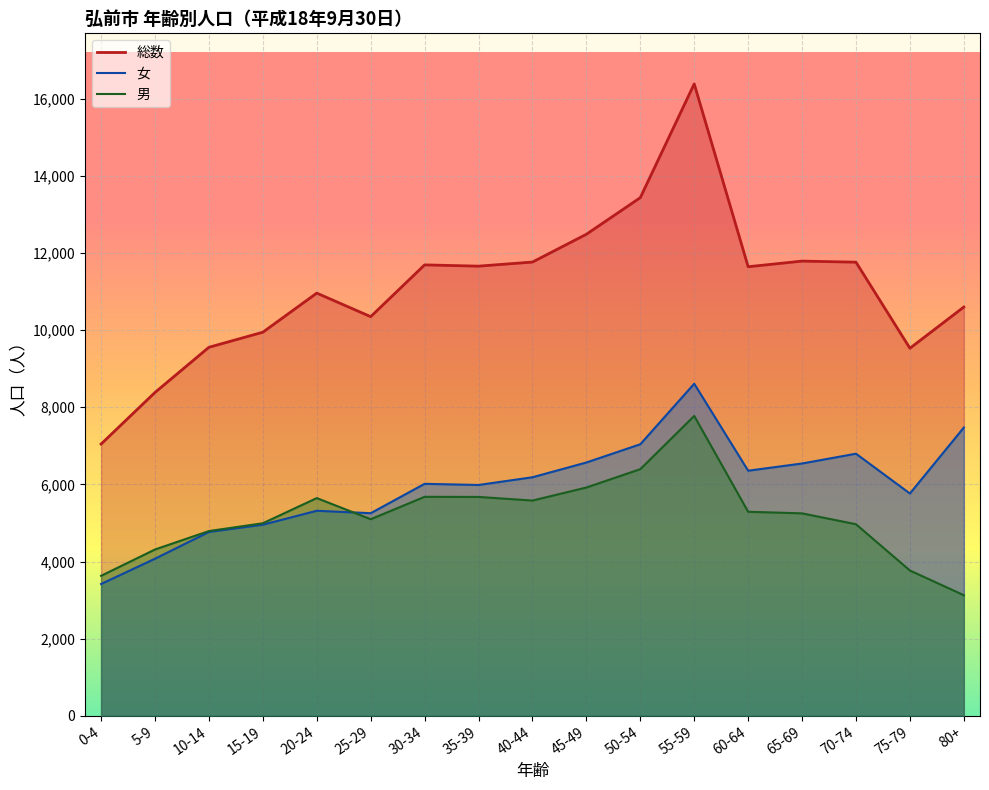

What are all the series names shown in the legend?

総数, 男, 女